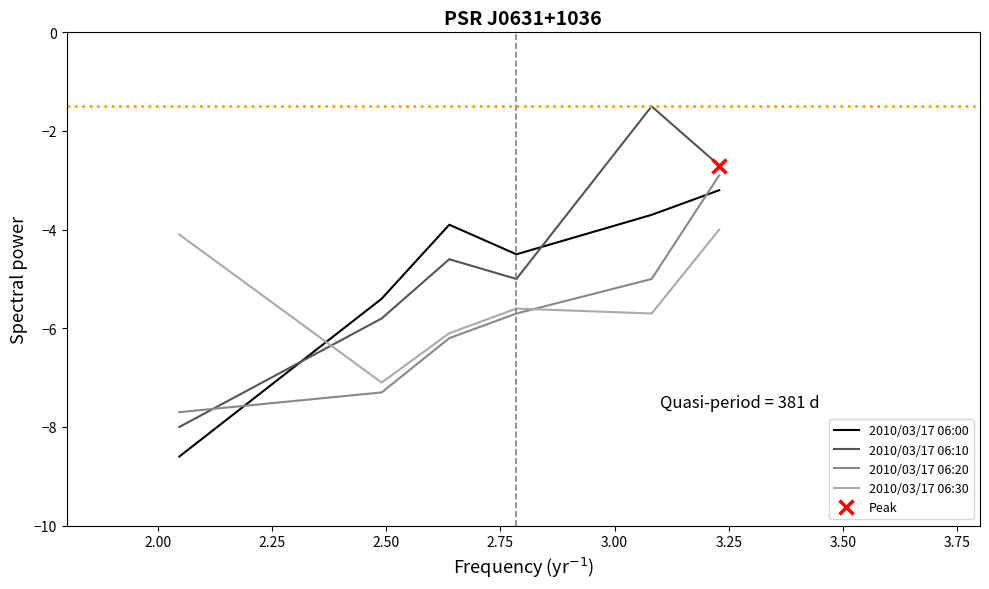

Is this an area chart (filled region under the line)?

No